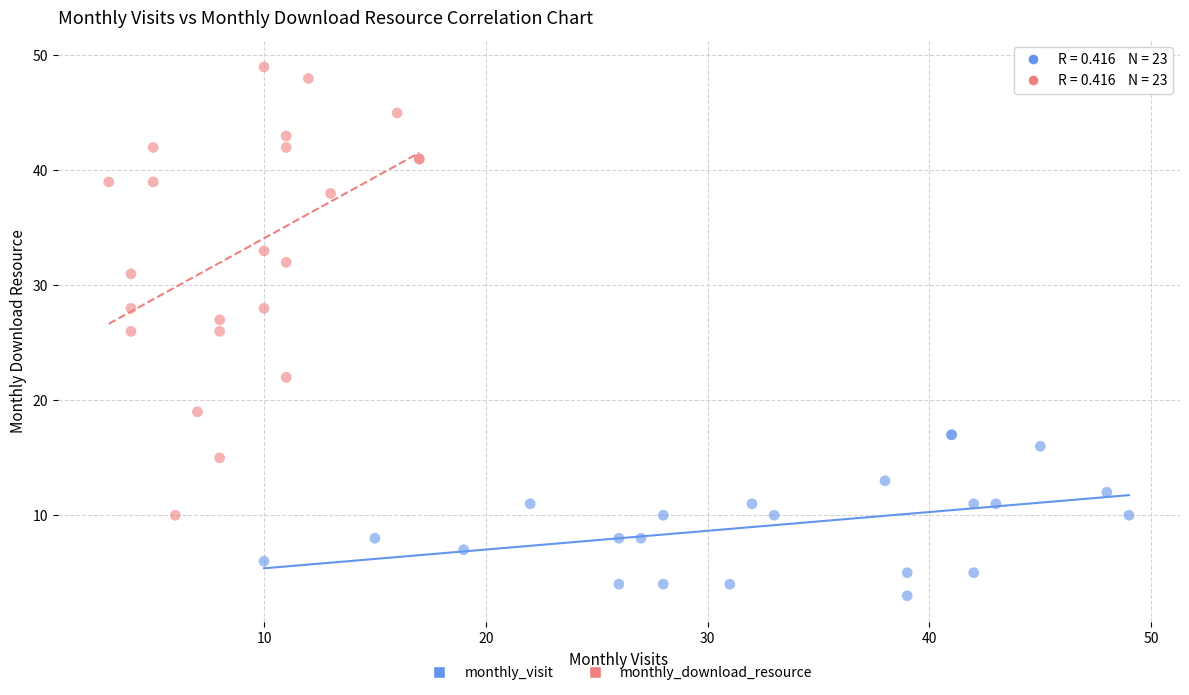

Which series has the largest Y range (max minus min)?

monthly_download_resource